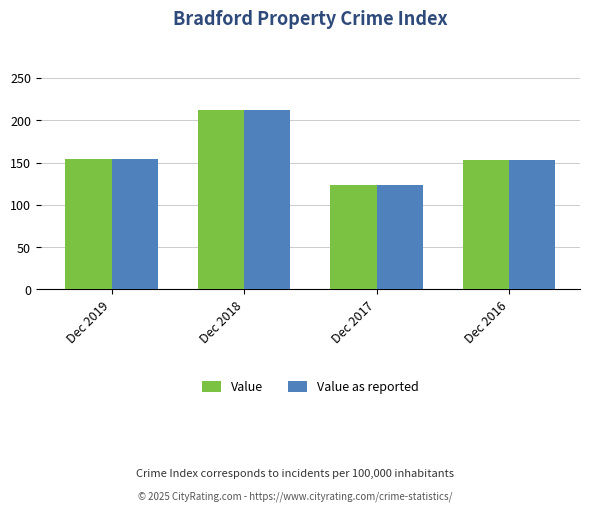

The value of Value at Dec 2019 is 36. True or false?

False